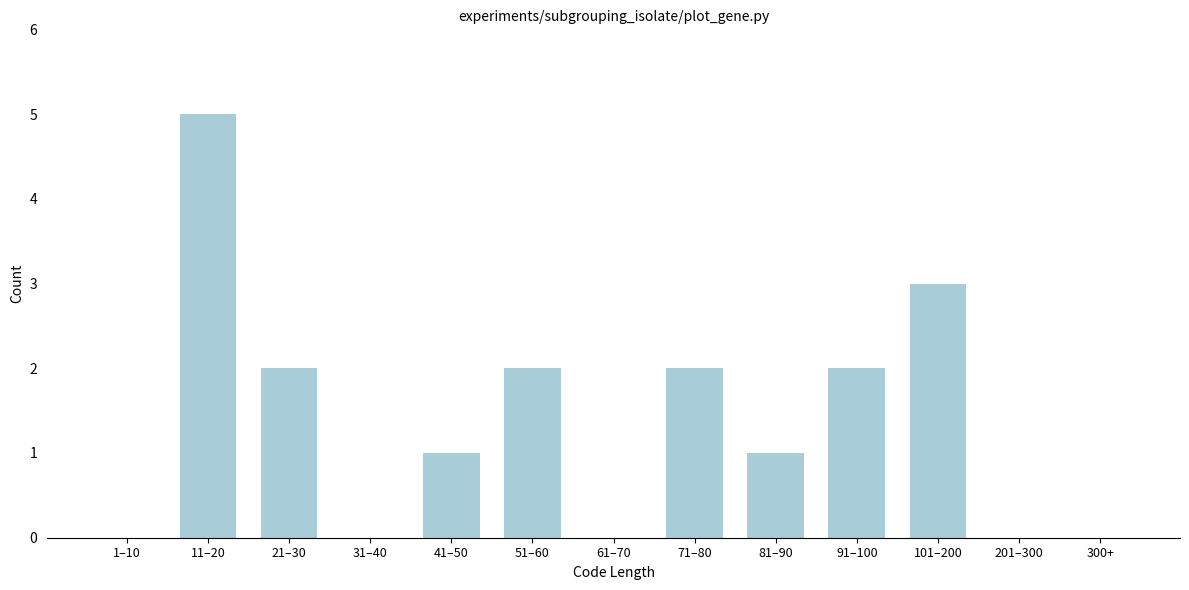

Reading left to right, what are all the values shown in this chart?

1–10=0	11–20=5	21–30=2	31–40=0	41–50=1	51–60=2	61–70=0	71–80=2	81–90=1	91–100=2	101–200=3	201–300=0	300+=0